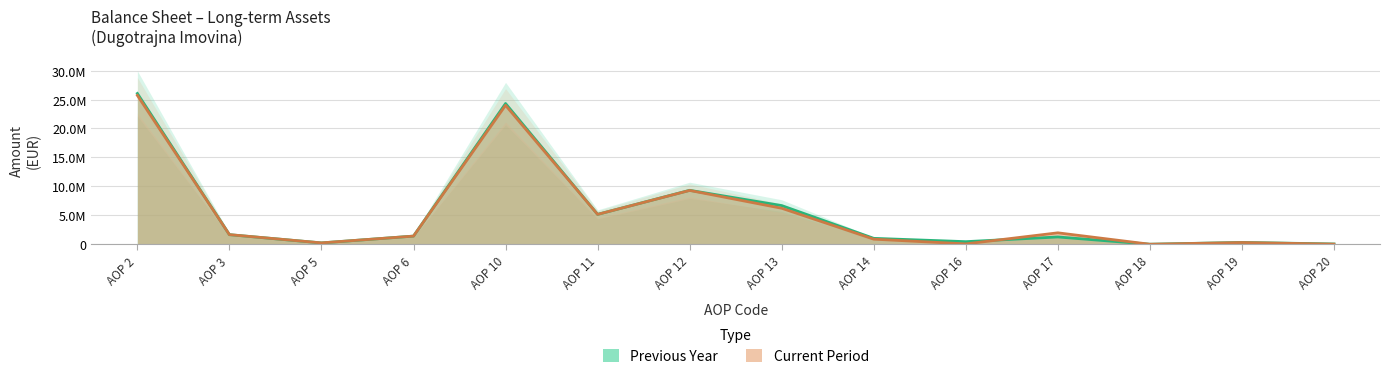

How many positive values does the Previous Year series have?

14